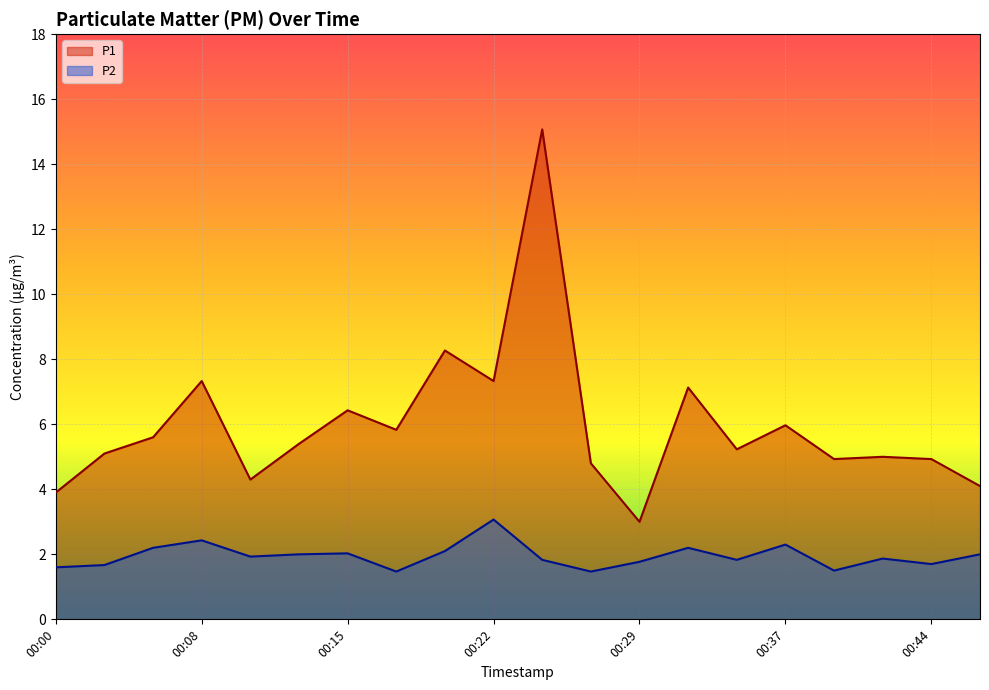

What is the maximum value shown in the chart?

15.1